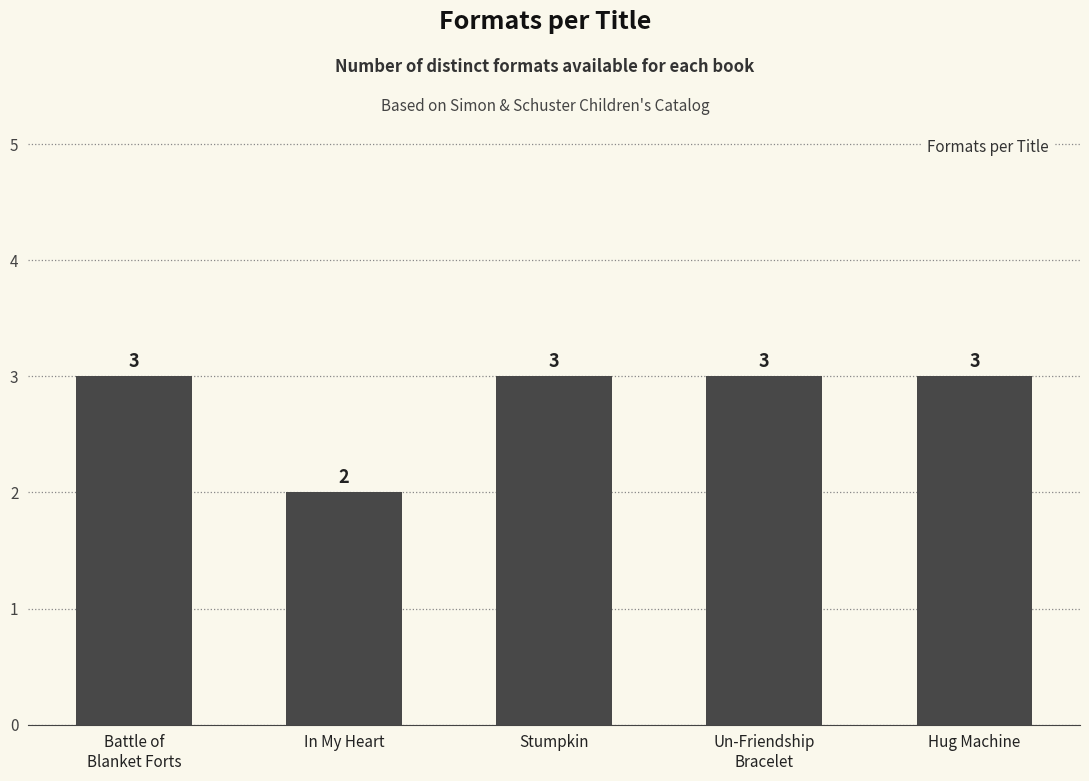

What is the approximate value at Hug Machine?

3